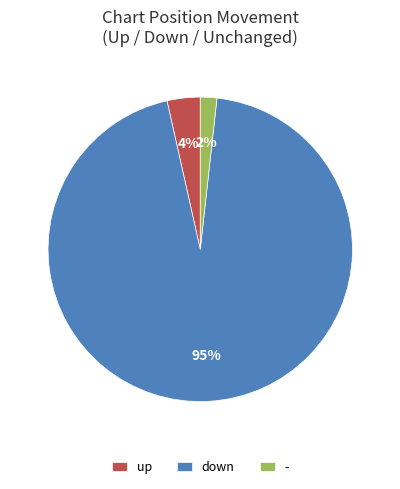

To the nearest percent, what is the combined percentage of down and -?

96%